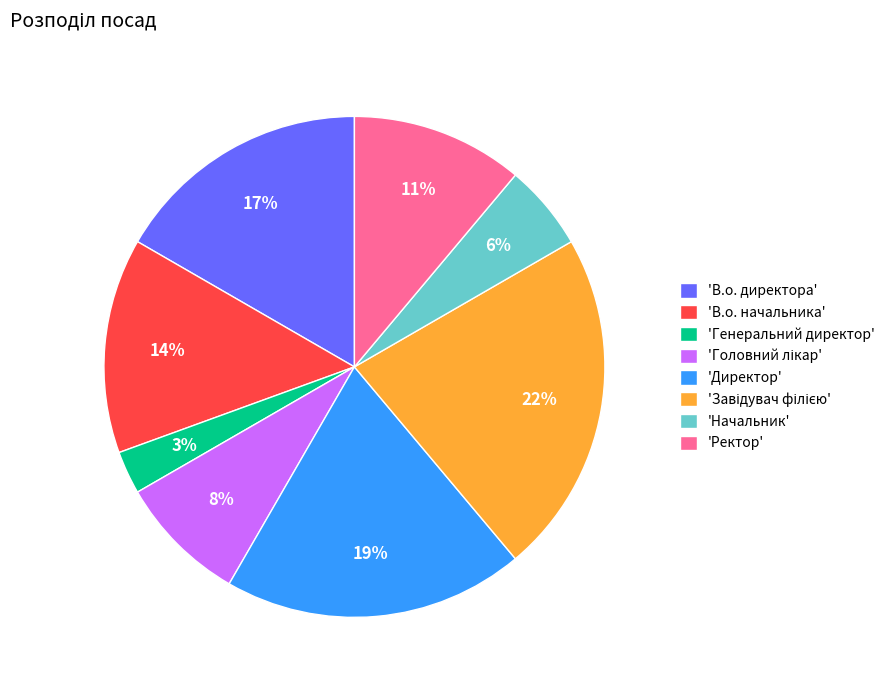

Does any single category account for the majority?

No